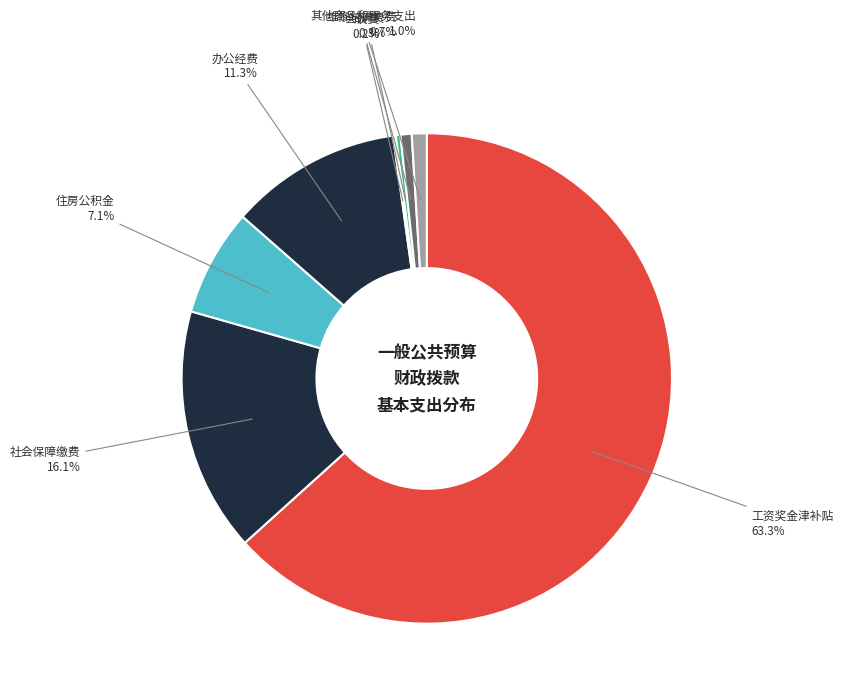

Count the number of slices in the pie.

8